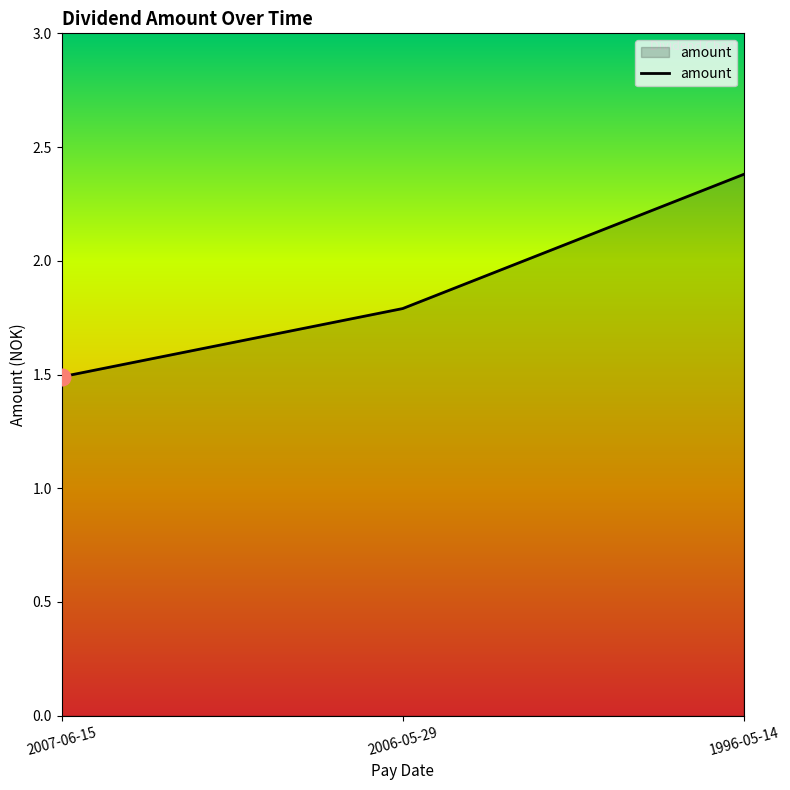

How many lines are shown in the chart?

1